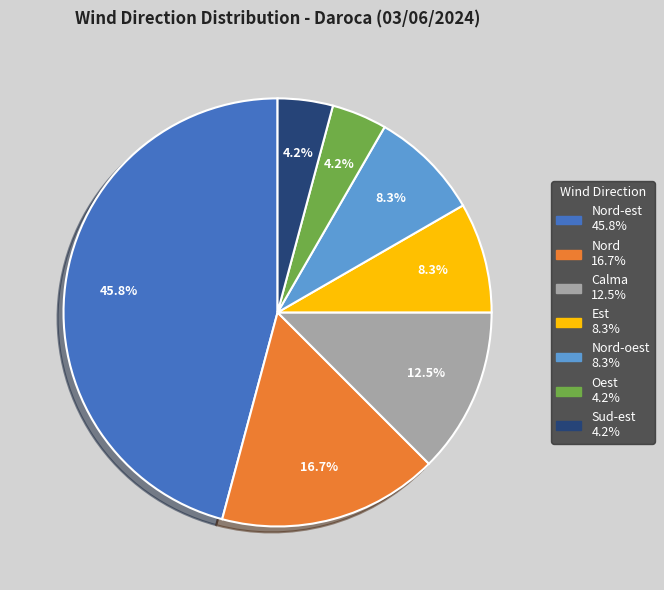

Is there any slice that represents more than half of the pie?

No